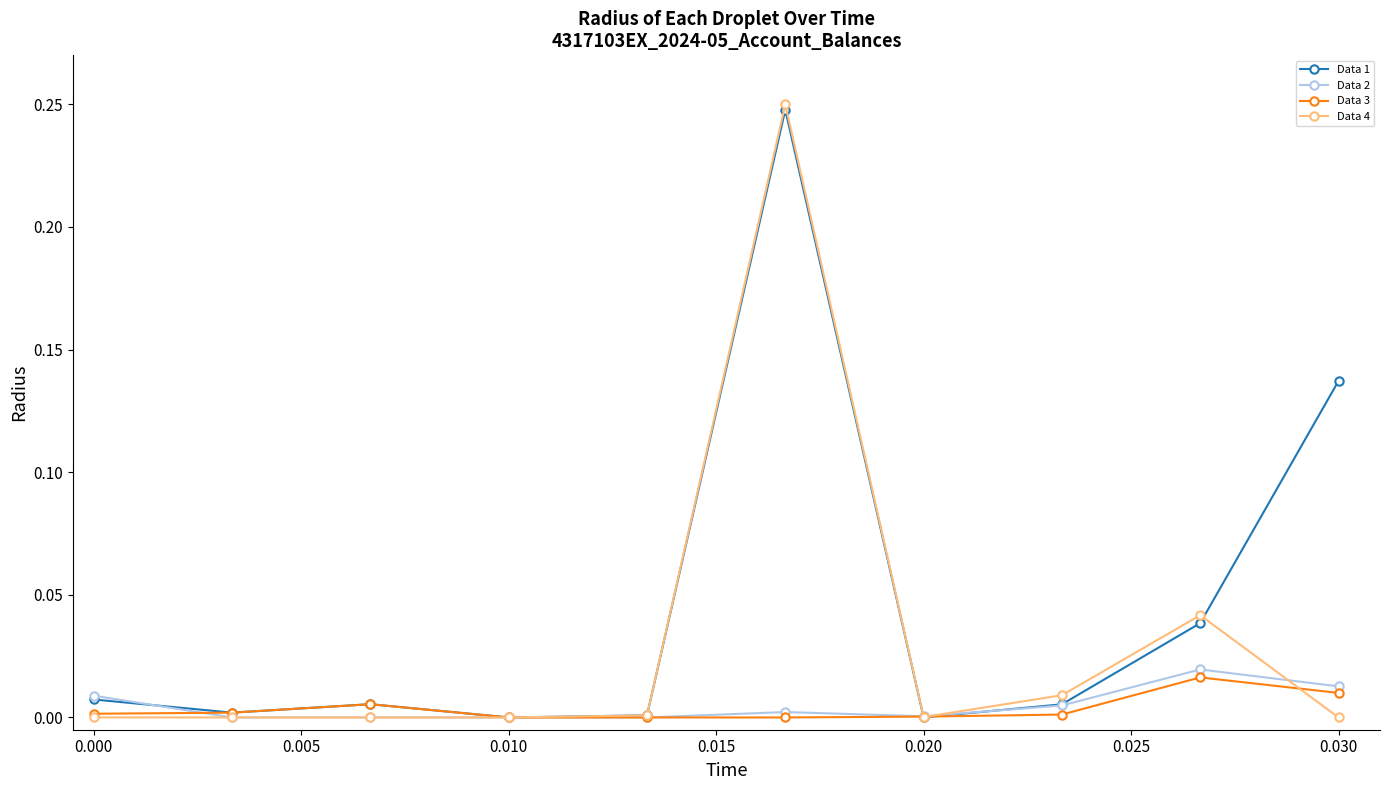

How many lines are shown in the chart?

4